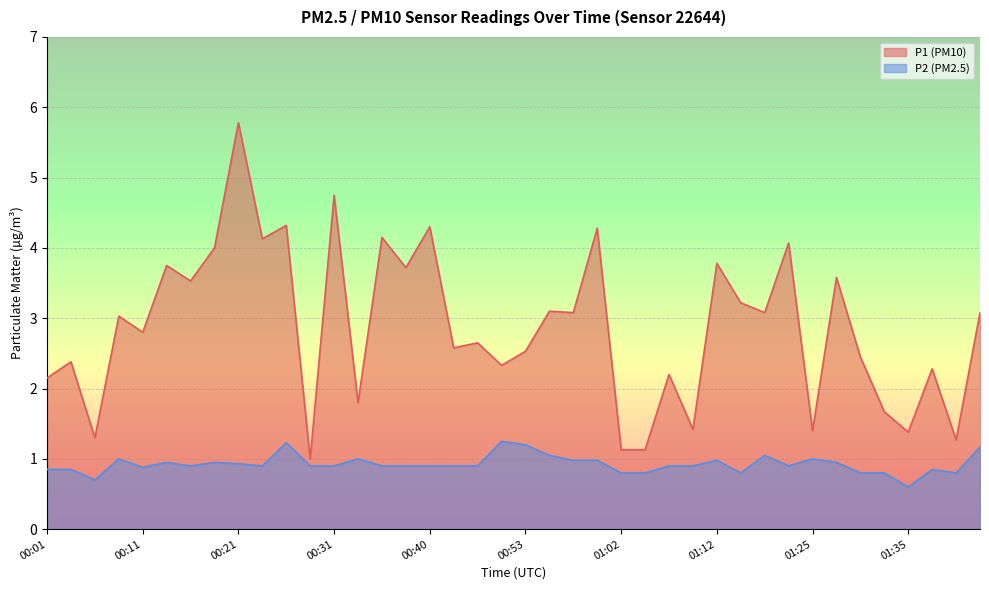

What is the sum of all P1 values?

114.6